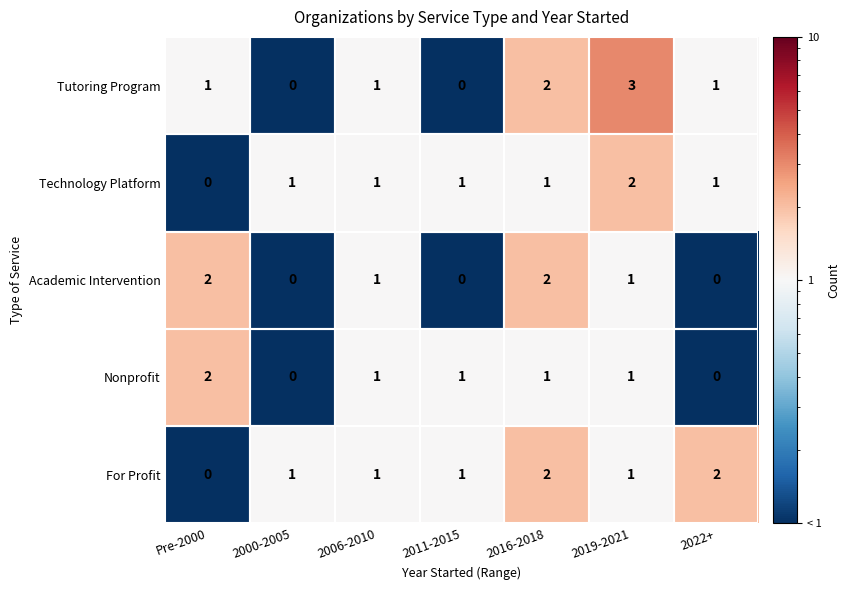

Is the value of For Profit at Pre-2000 greater than the value of Tutoring Program at Pre-2000?

No